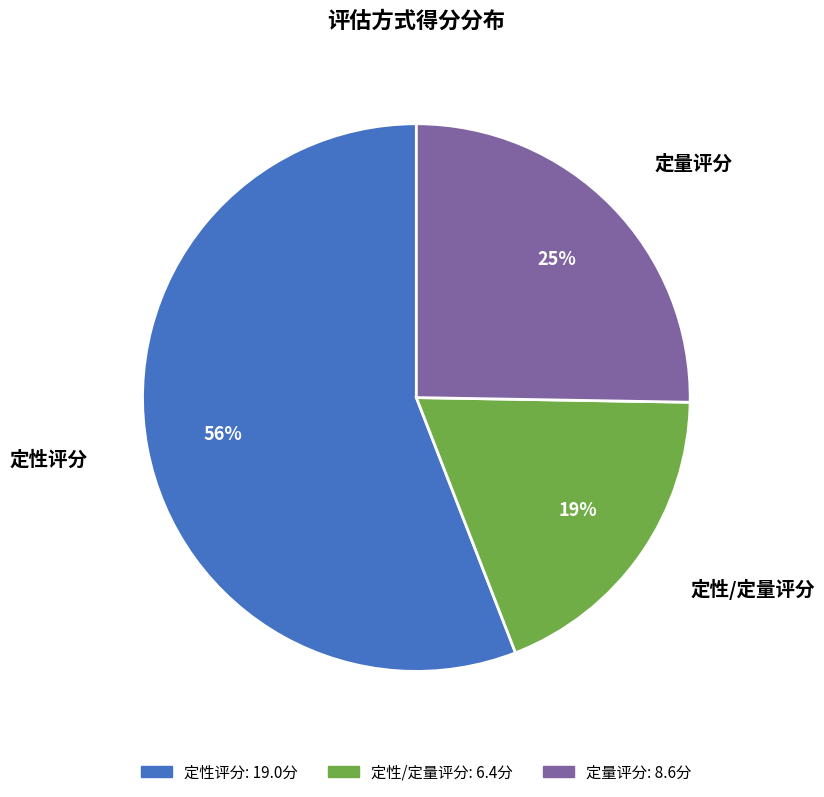

Is there any slice that represents more than half of the pie?

Yes